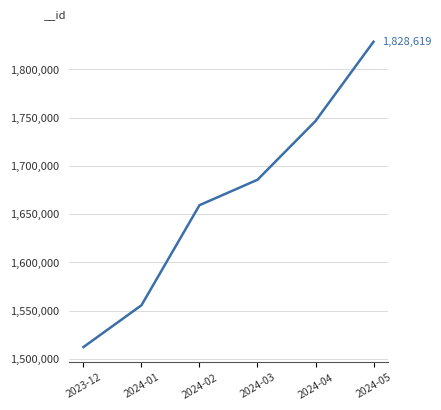

Between 2024-04 and 2024-02, which is larger?

2024-04